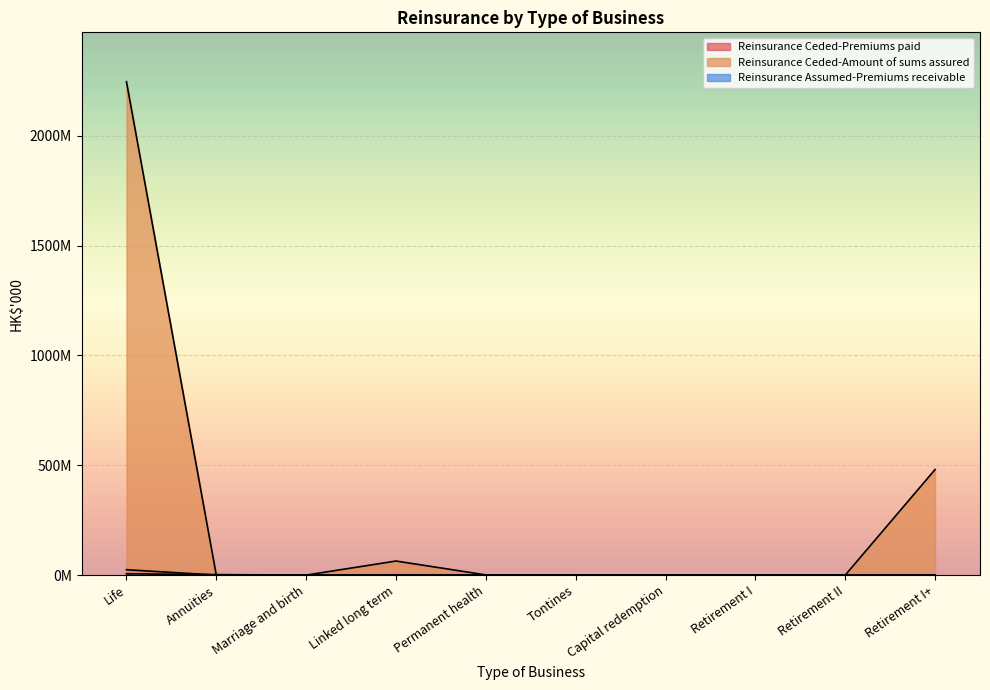

The value of Reinsurance Ceded-Amount of sums assured at Retirement I is 702245722. True or false?

False